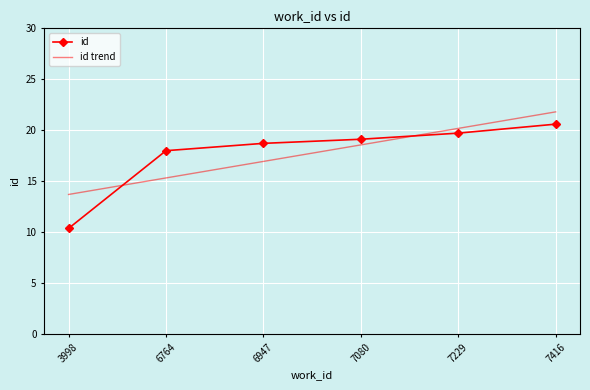

At which category does the chart reach its peak across all series?

7416